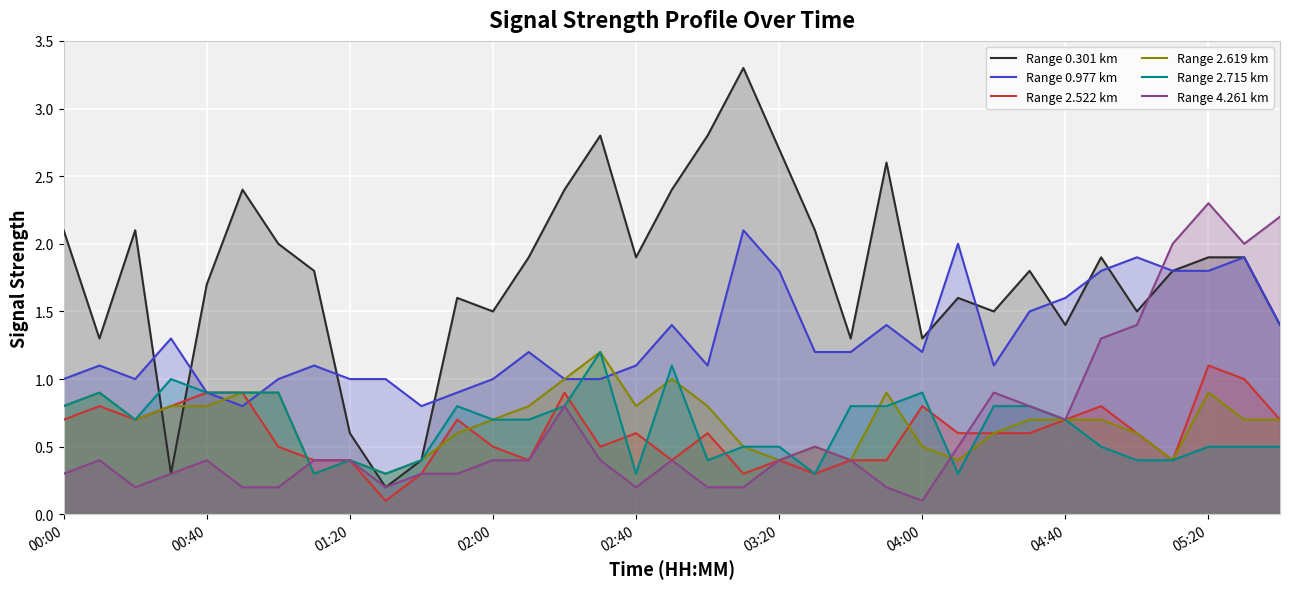

At which category is the sum across all series the highest?

05:20